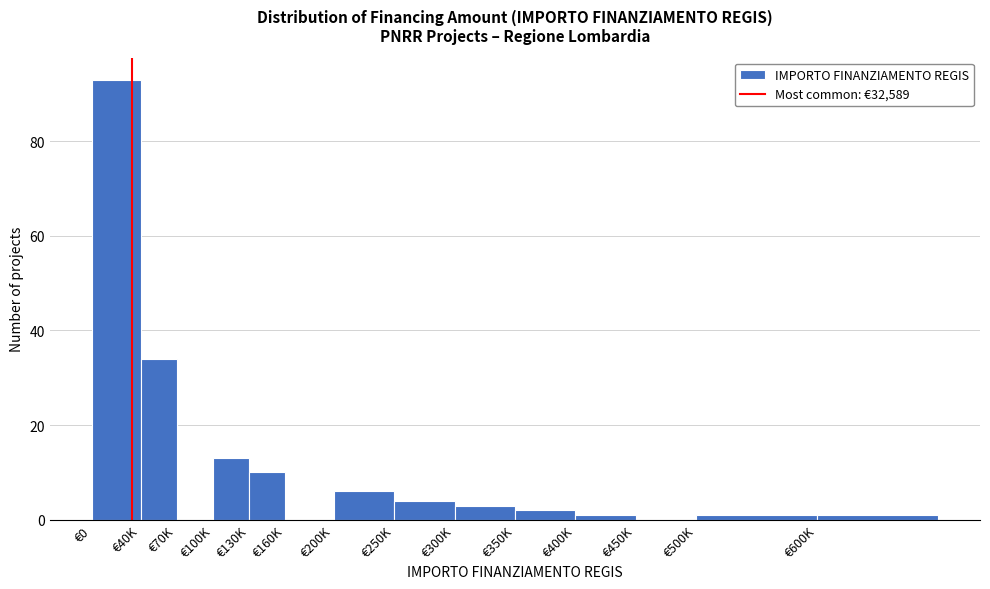

Reading left to right, extract all data points from this chart.

€0=93	€40K=34	€70K=0	€100K=13	€130K=10	€160K=0	€200K=6	€250K=4	€300K=3	€350K=2	€400K=1	€450K=0	€500K=1	€600K=1